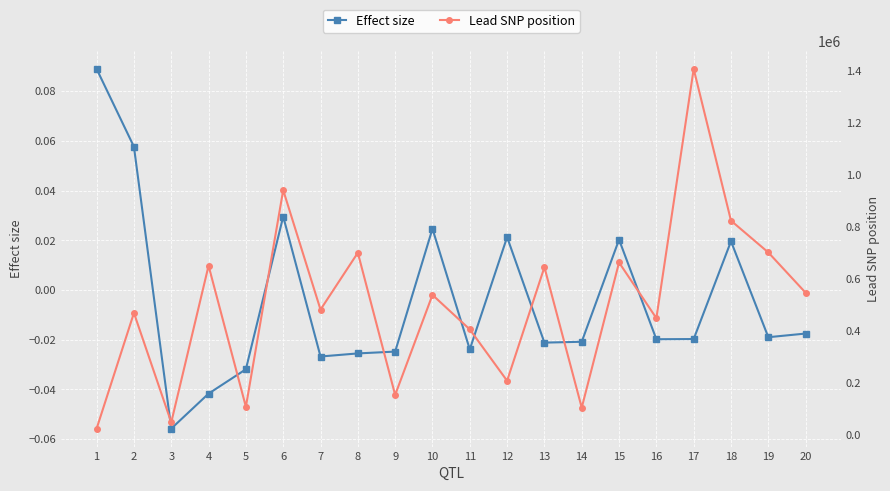

Where is Lead SNP position nearest to the value 715802?

19